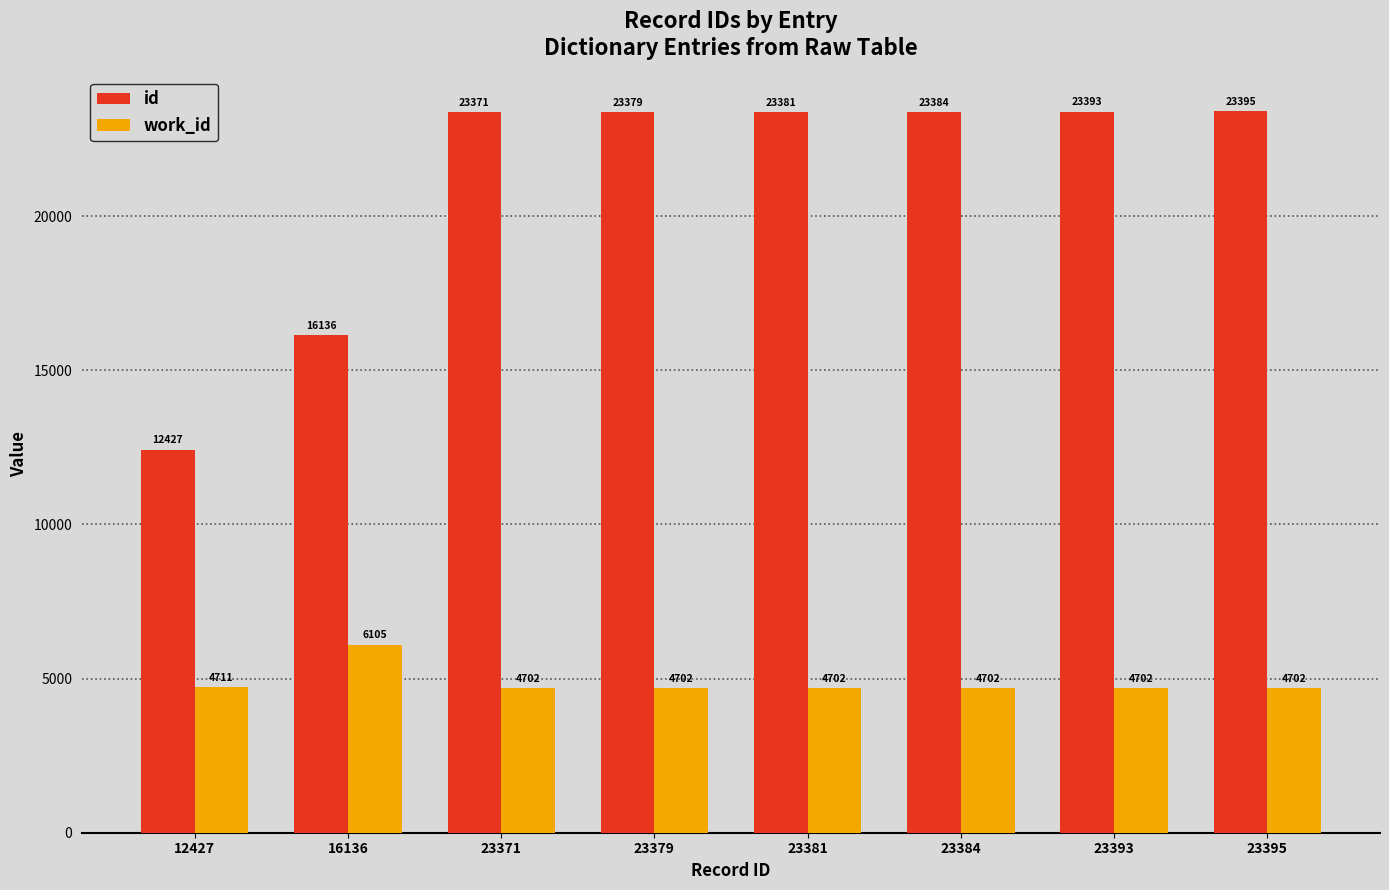

Which series has the largest range (max minus min)?

id